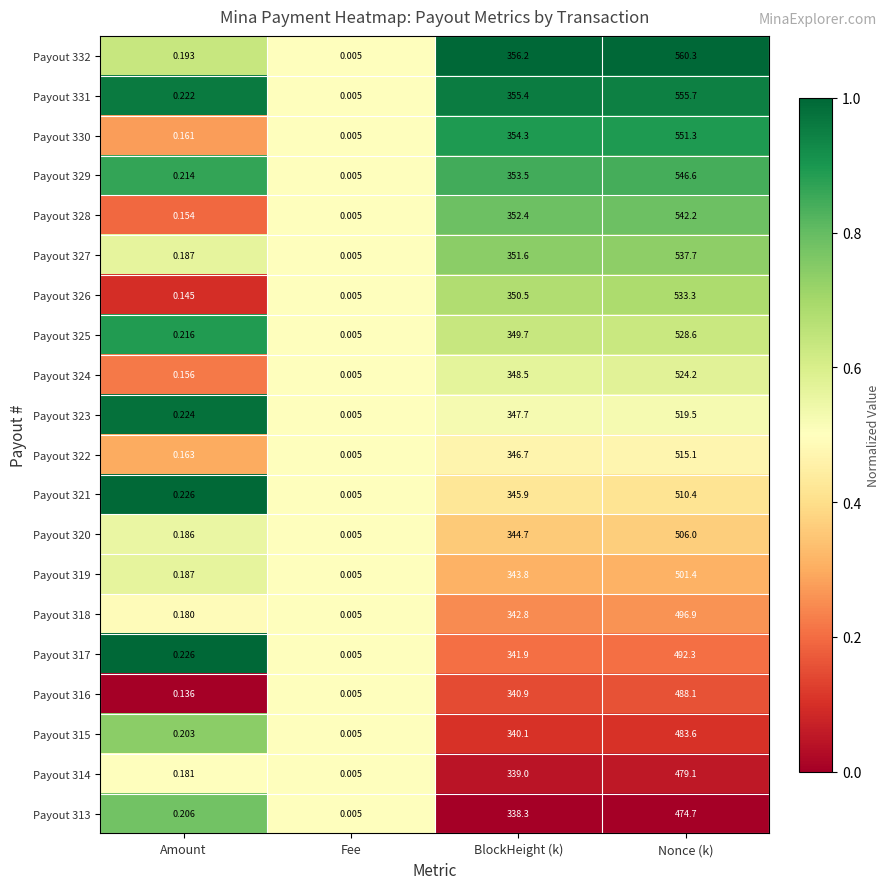

Which series has the largest total across all categories?

Payout 332